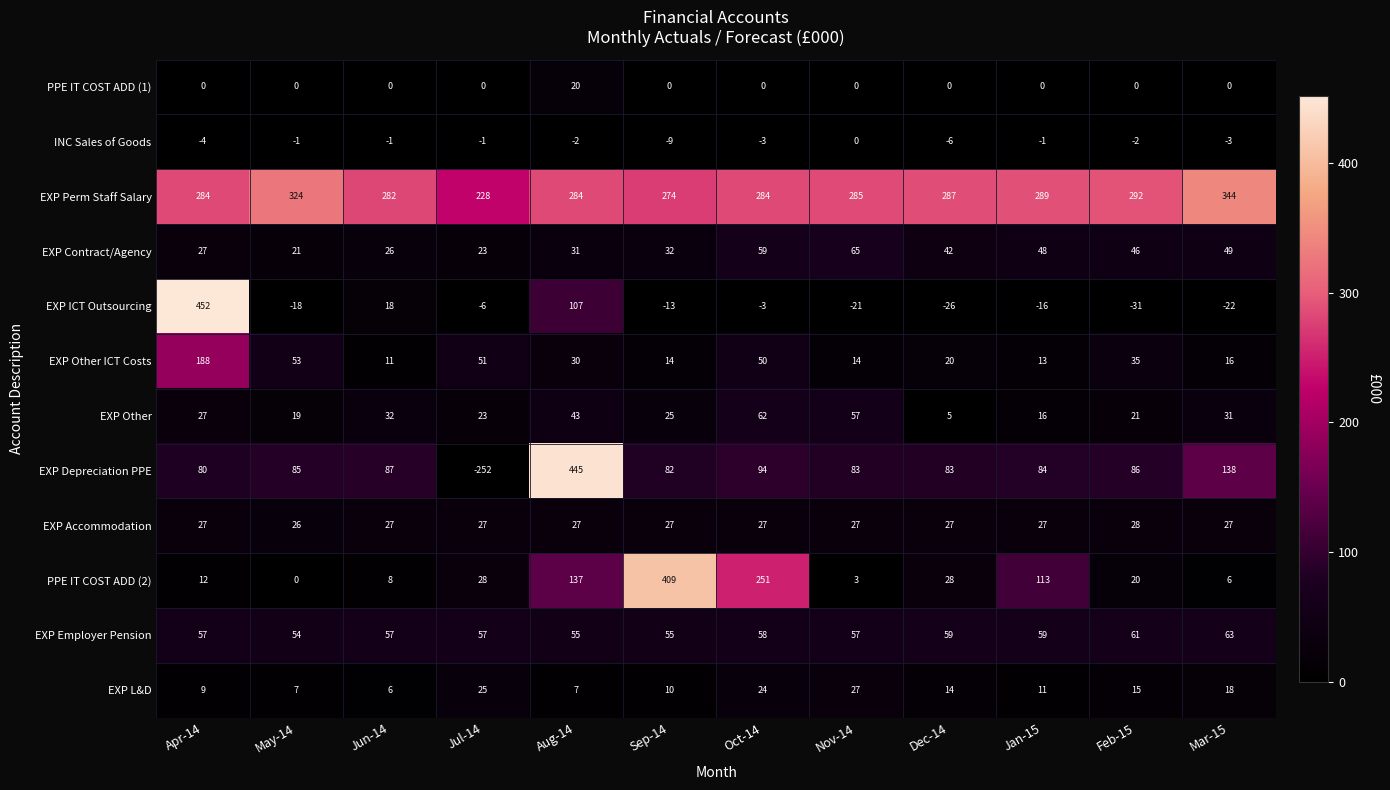

At which category is the sum across all series the highest?

Aug-14